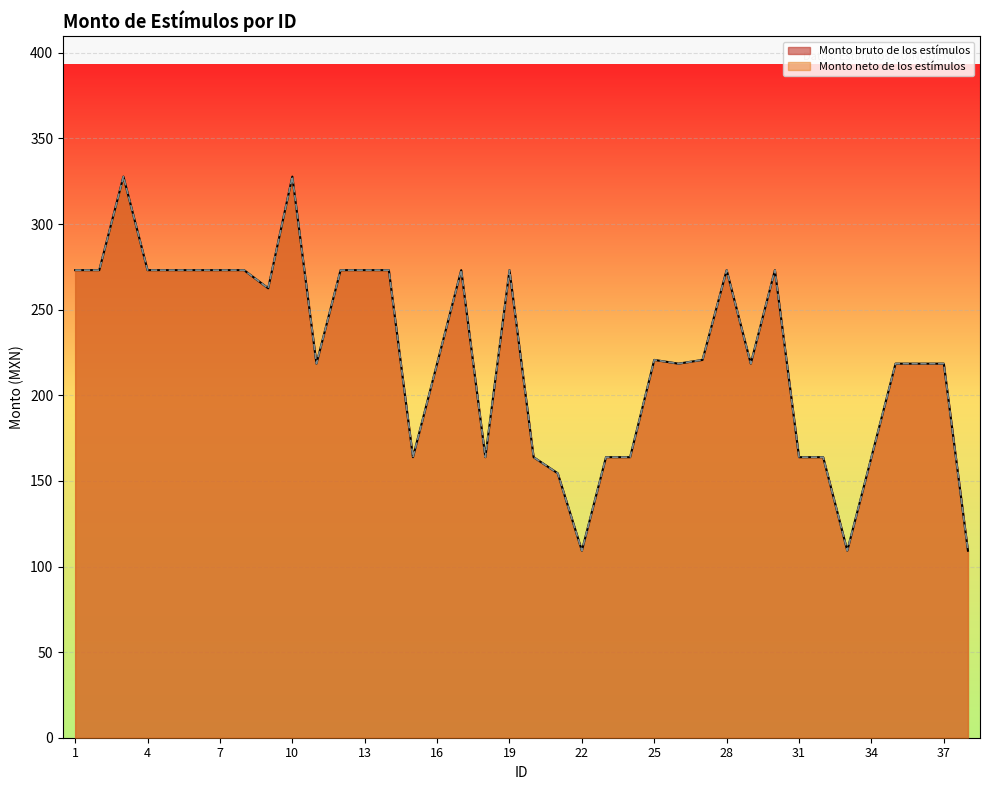

True or false: Monto neto de los estímulos and Monto bruto de los estímulos cross at least once.

False